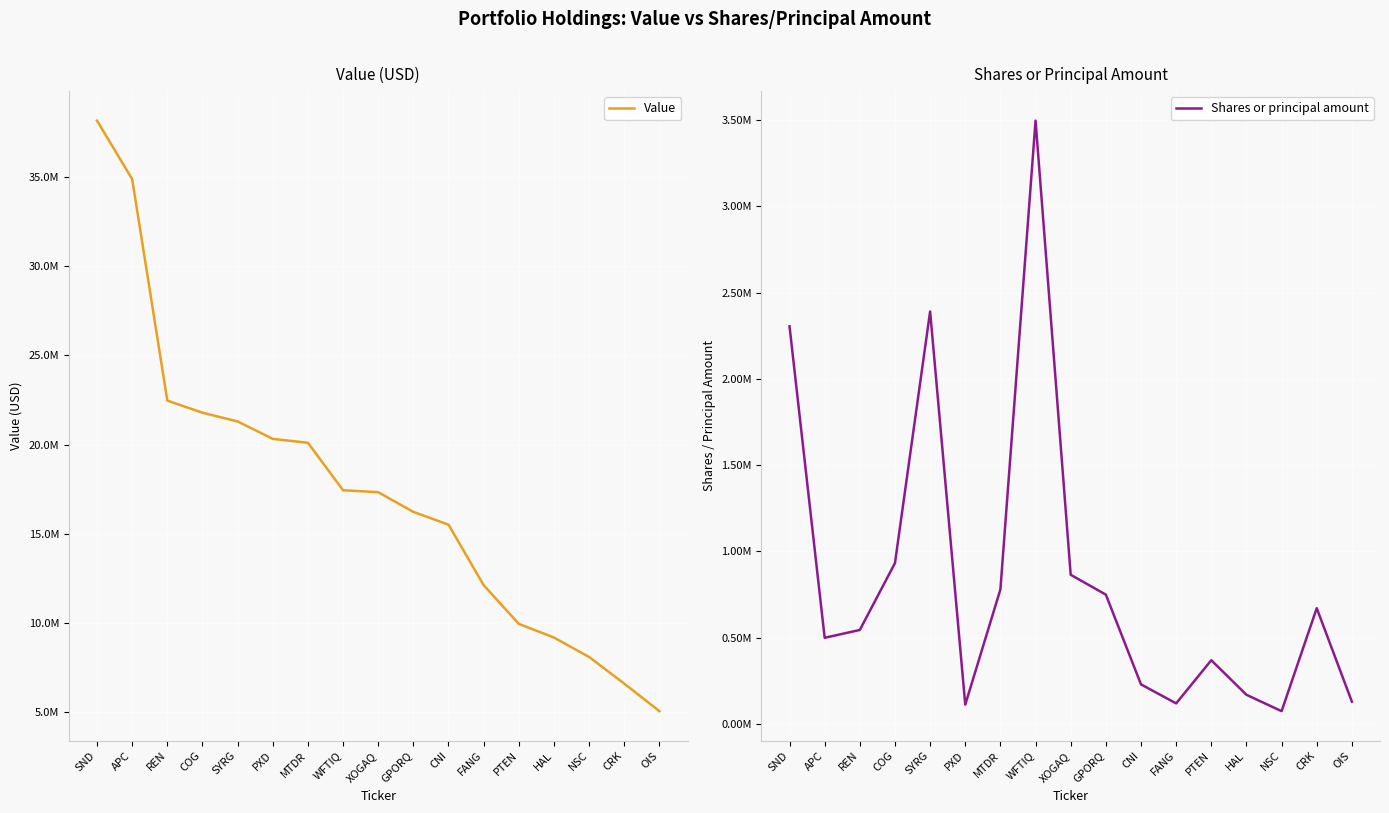

True or false: Value and Shares or principal amount intersect in this chart.

False